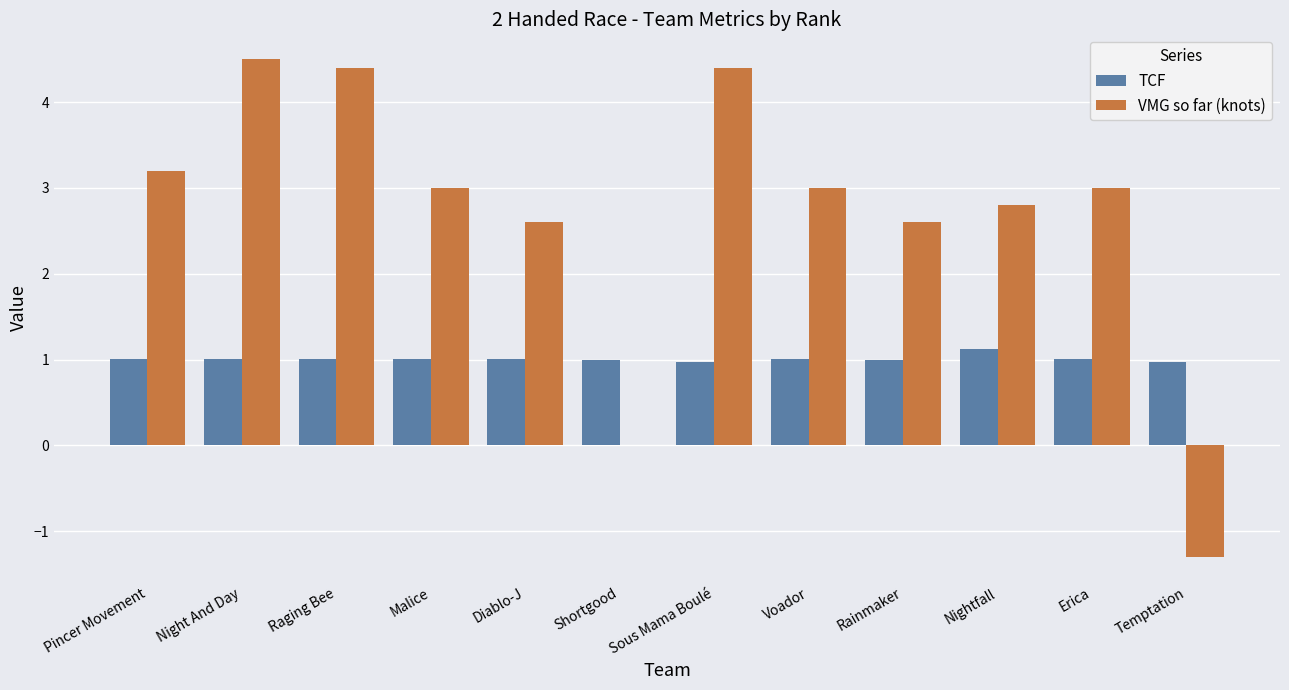

Is it true that TCF equals 1.0 at Night And Day?

True